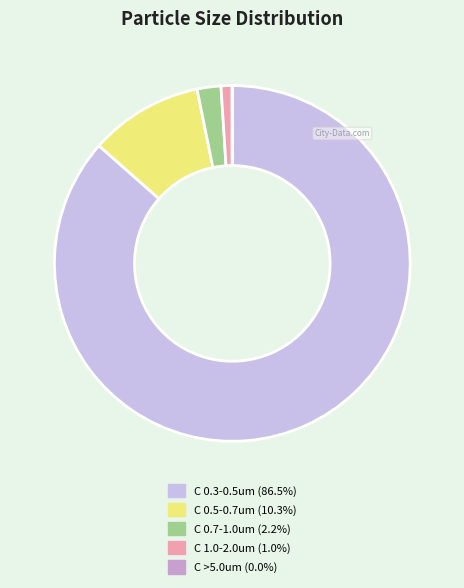

Is there a majority slice in this chart?

Yes